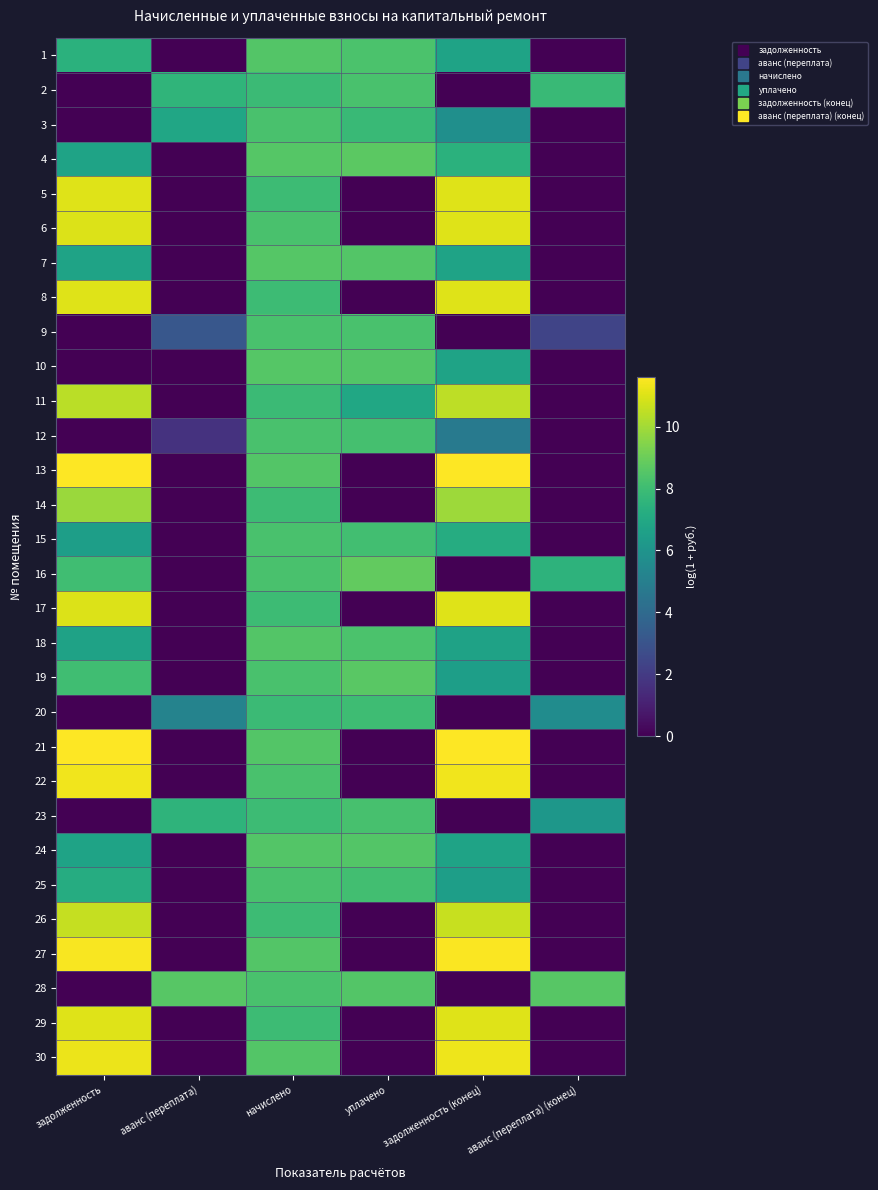

What is the difference between the highest and lowest values at задолженность?

11.6